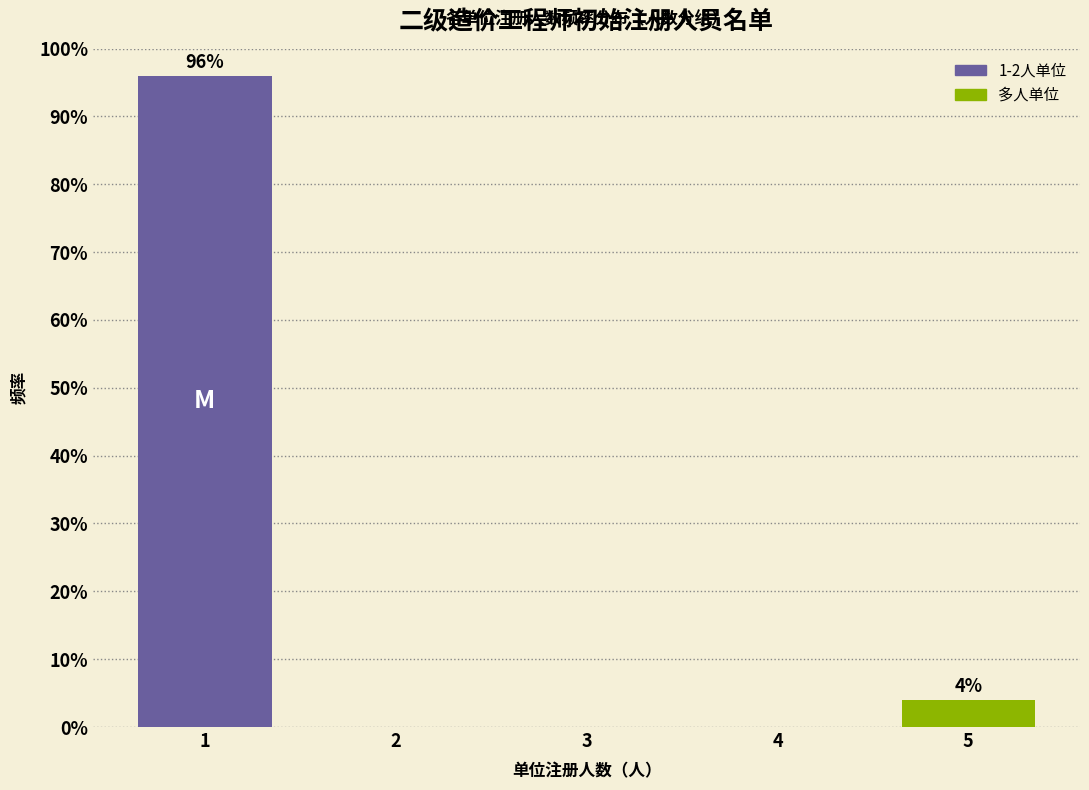

Reading left to right, extract all data points from this chart.

1=96	2=0	3=0	4=0	5=4